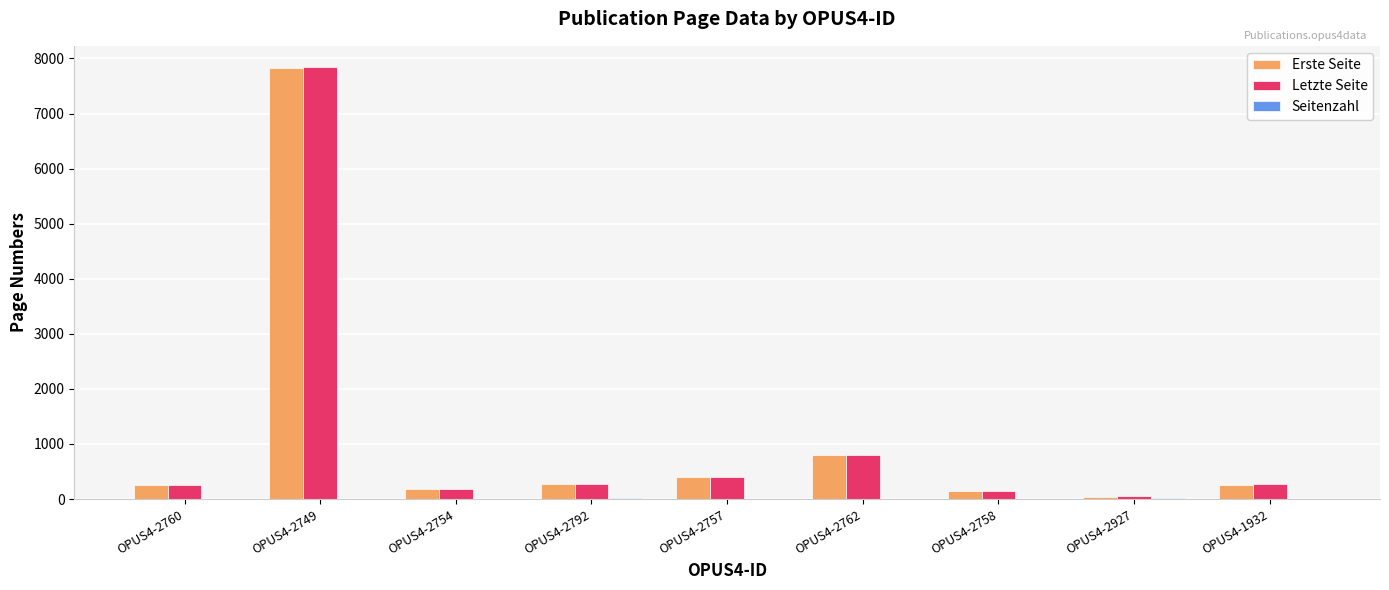

Is the value of Erste Seite at OPUS4-2762 greater than the value of Letzte Seite at OPUS4-2749?

No